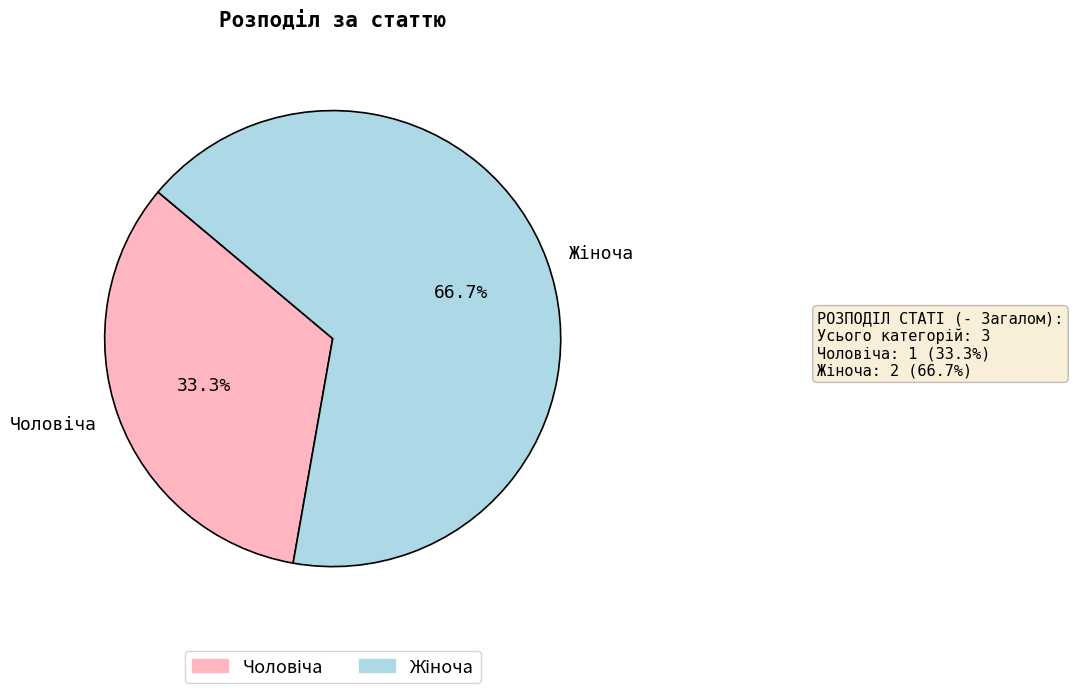

Is there a majority slice in this chart?

Yes